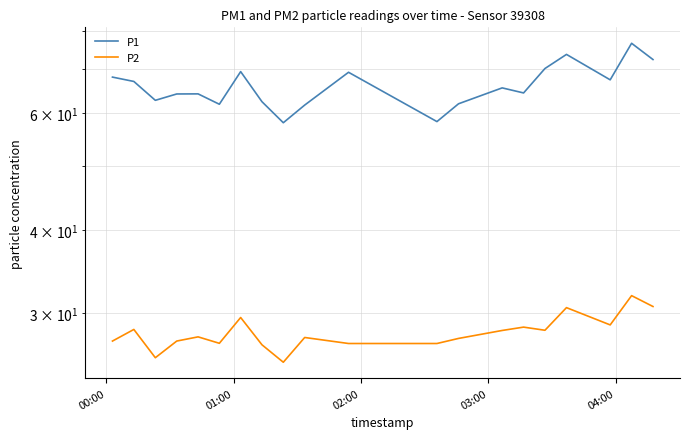

List the series in order of their peak value, highest first.

P1, P2